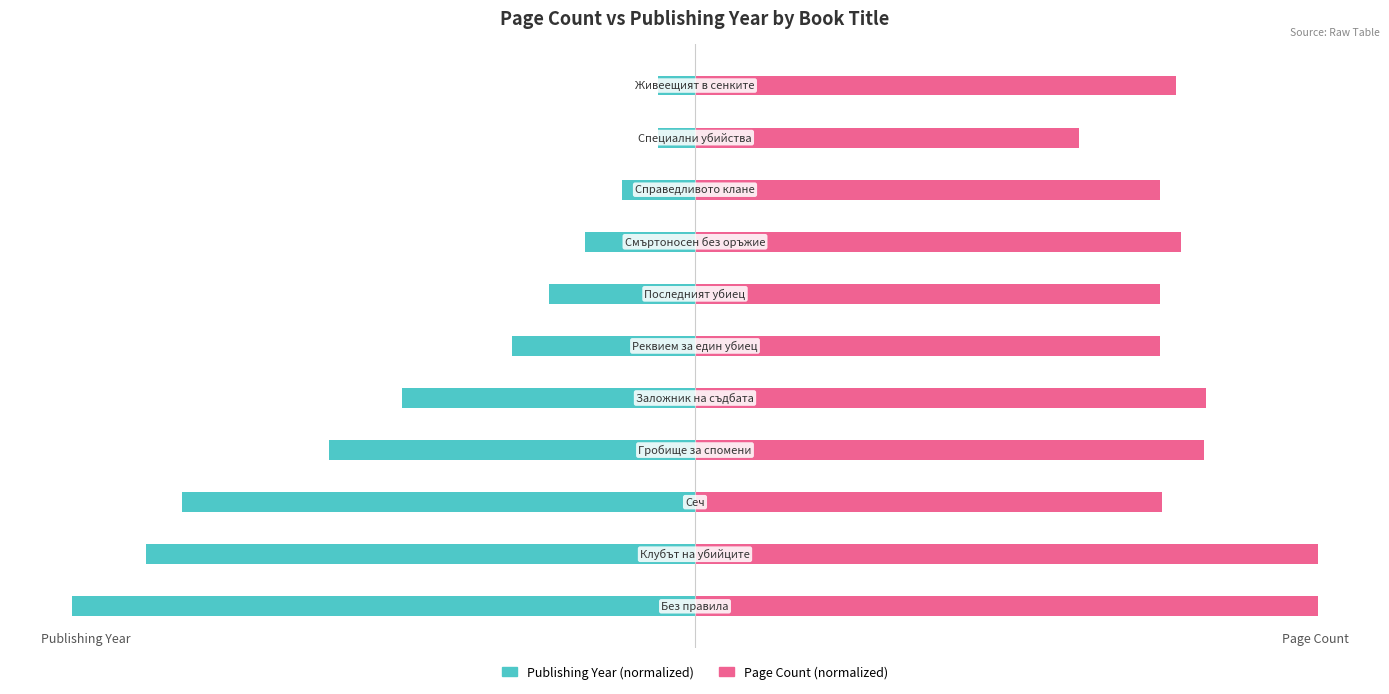

What is the value of the Page Count (normalized) bar at the 7th from the left?

74.6